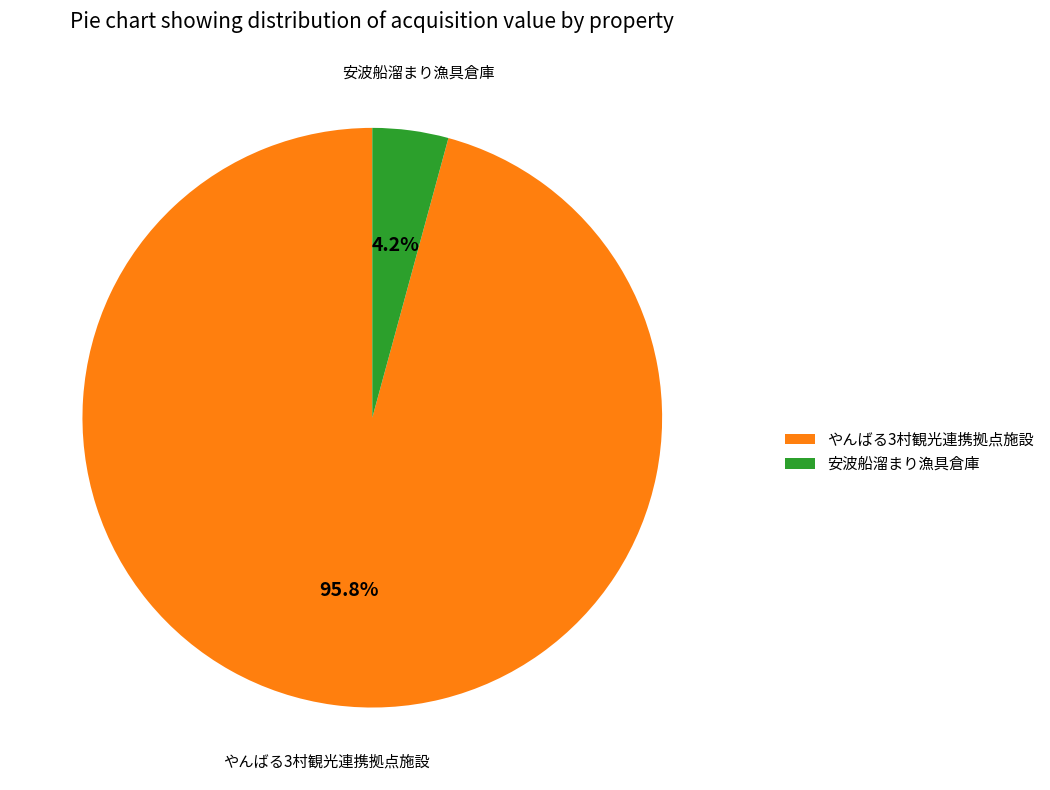

Which slice represents more than half of the pie?

やんばる3村観光連携拠点施設